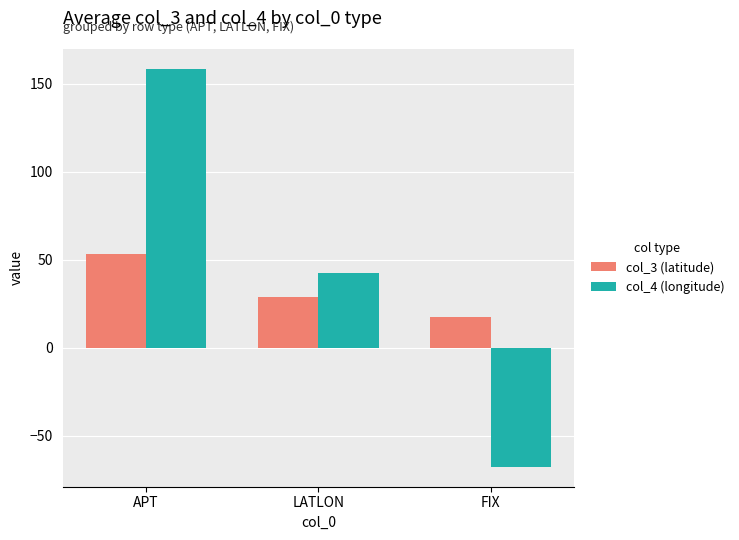

At which category is the sum across all series the highest?

APT